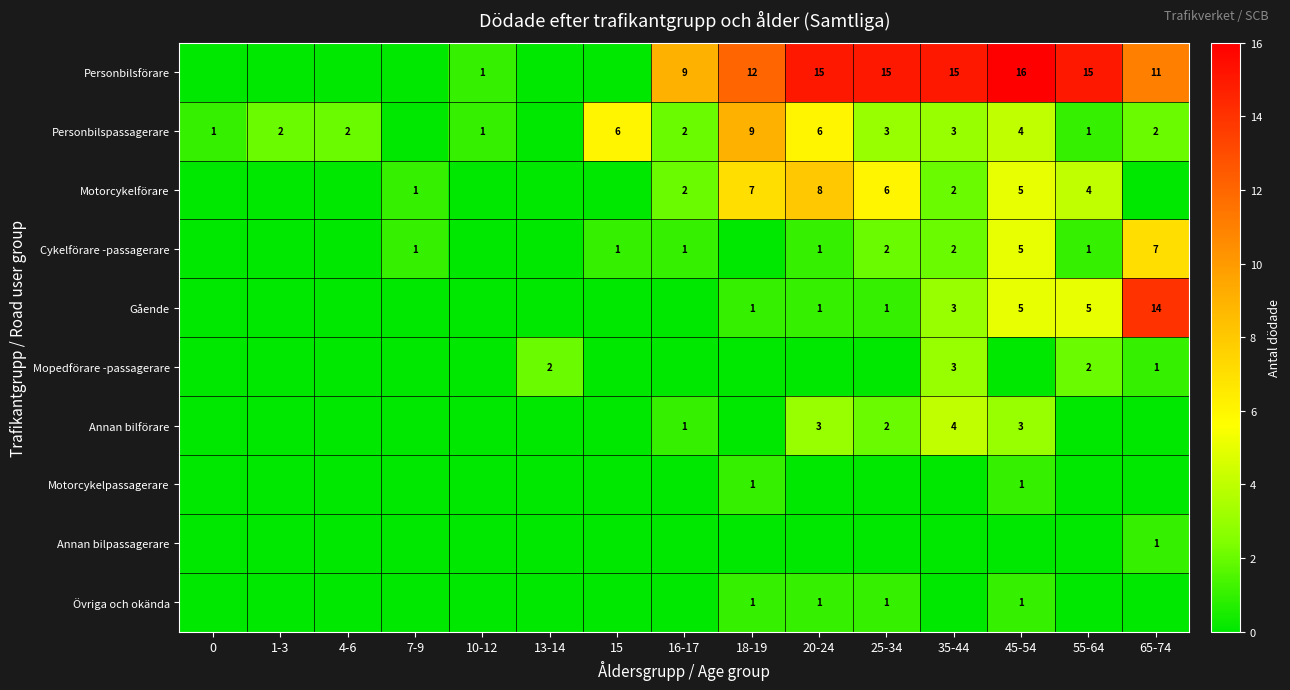

True or false: Motorcykelförare has a value of 1 at 16-17.

False